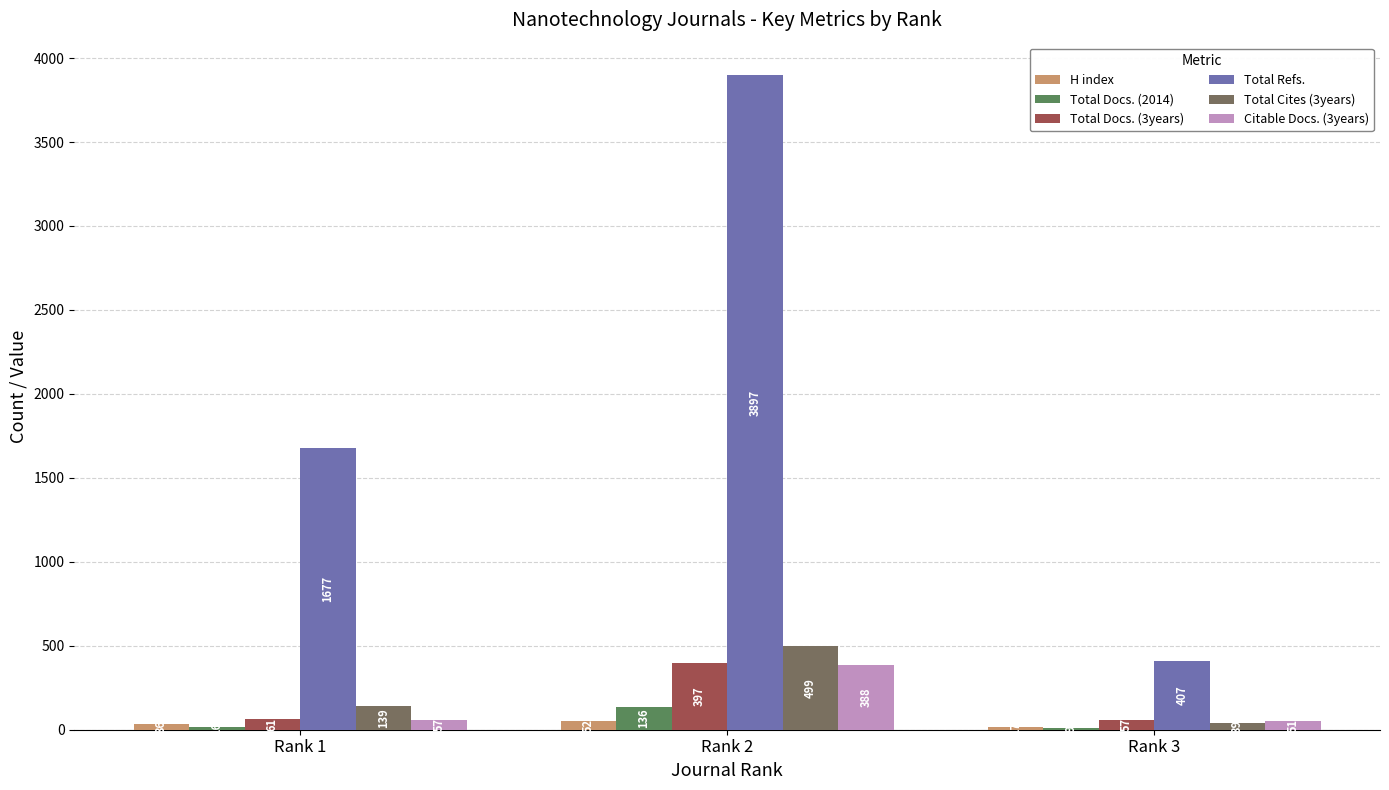

Which series has the widest spread of values?

Total Refs.